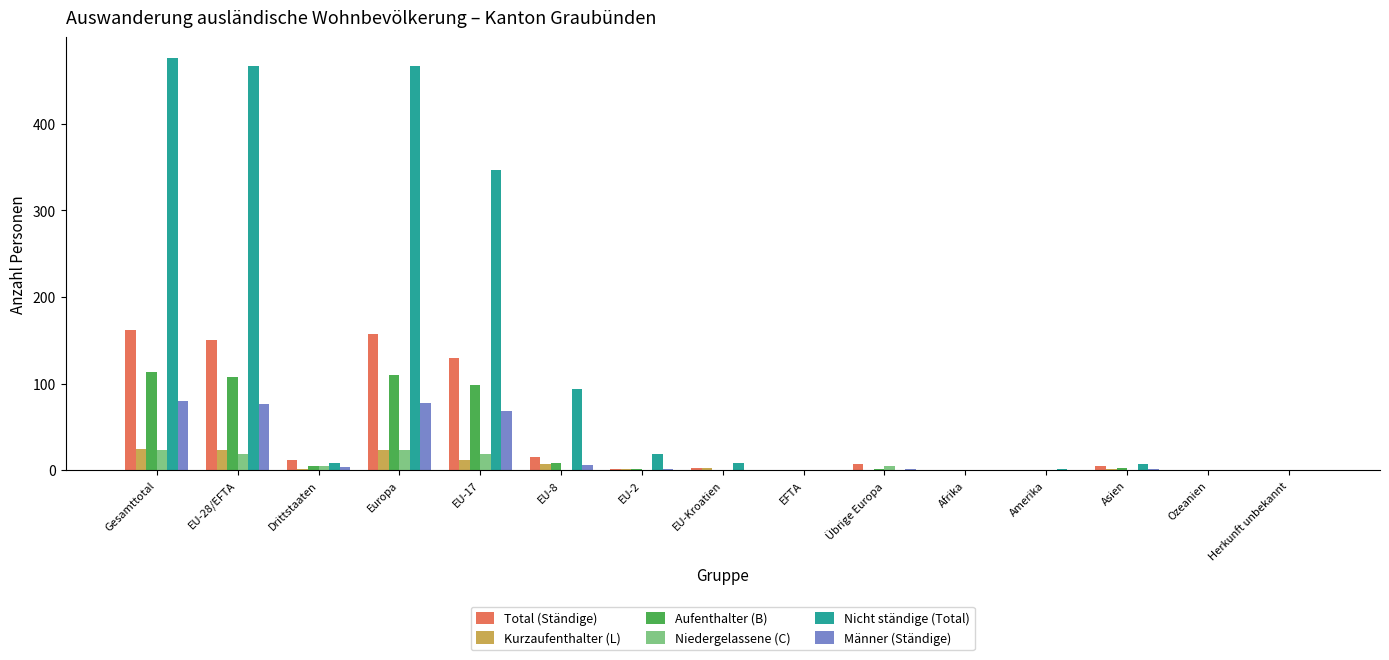

The value of Männer (Ständige) at Ozeanien is 0. True or false?

True